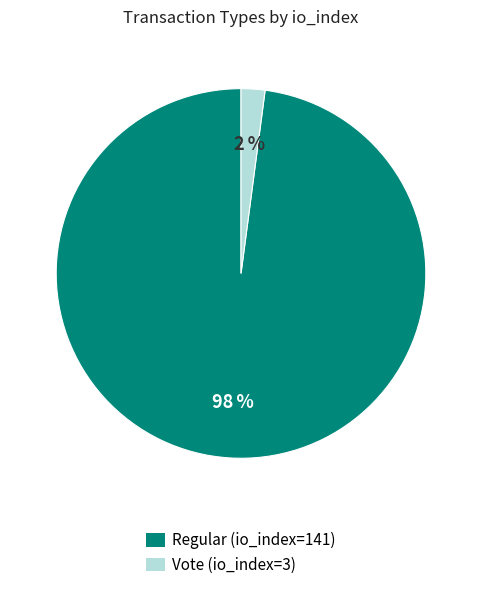

The Vote (io_index=3) slice represents 2% of the pie. True or false?

True